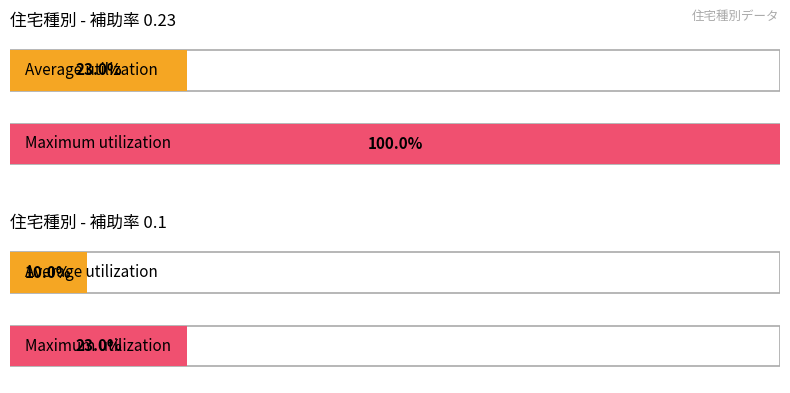

Which series has the widest spread of values?

Maximum utilization